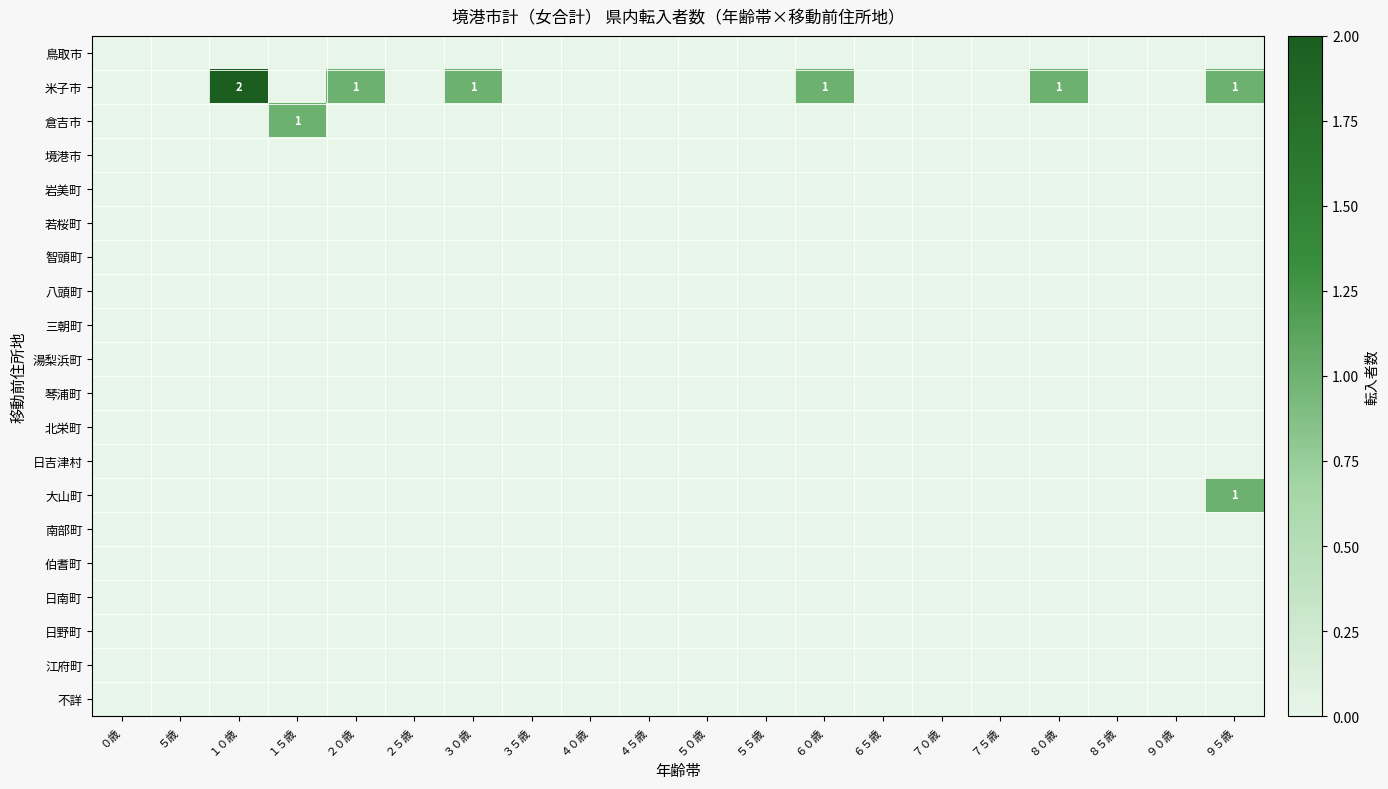

Which series has the largest range (max minus min)?

米子市